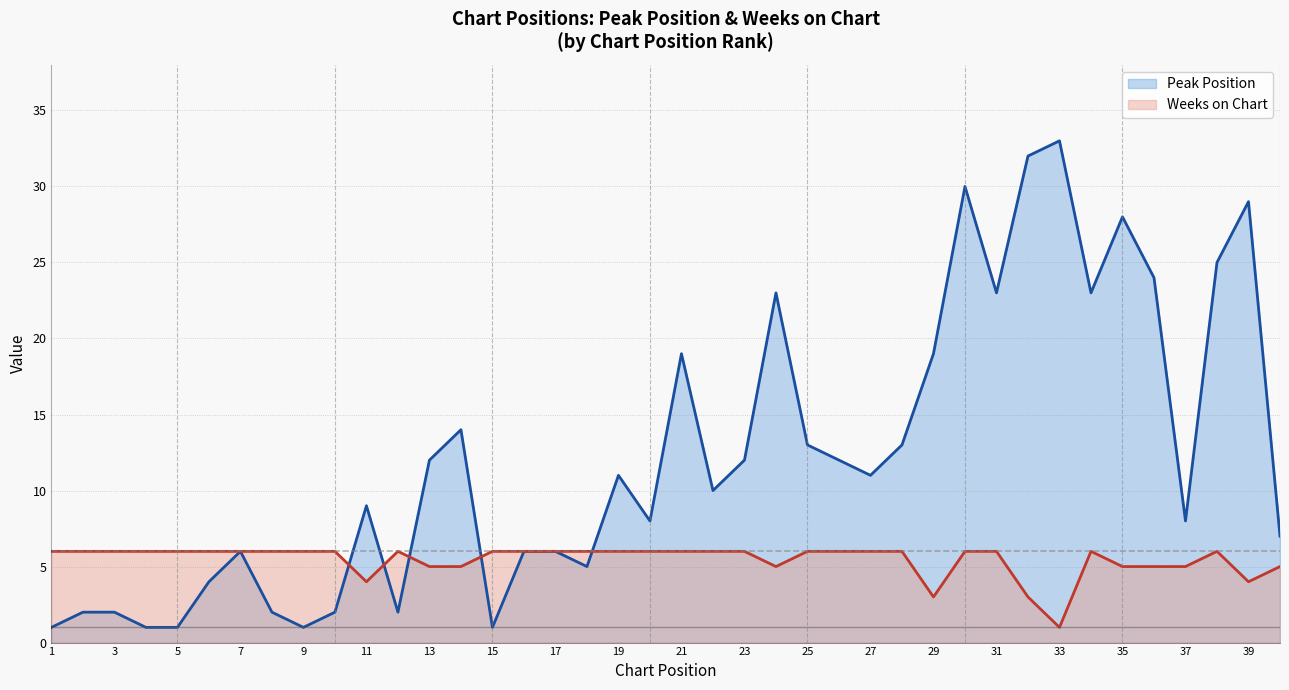

What is the value of the Peak Position point at the 3rd from the left?

2